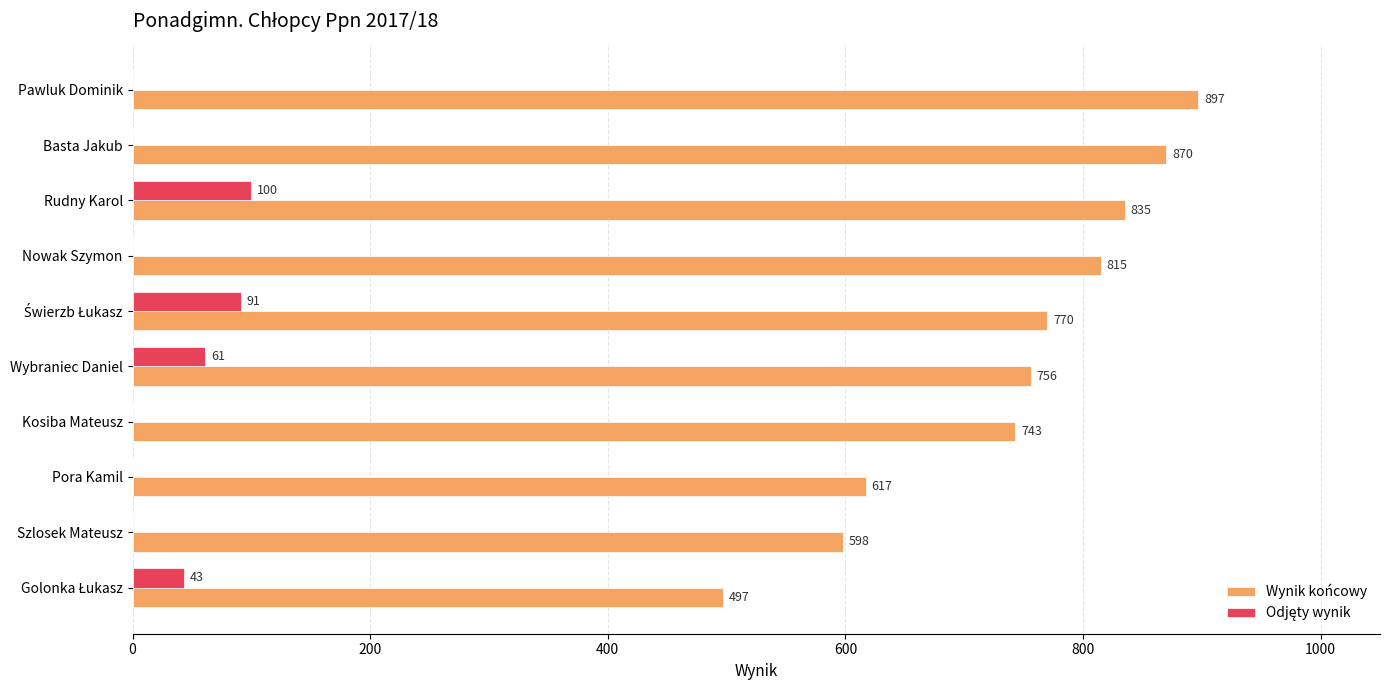

Which label corresponds to the largest value in the chart?

Pawluk Dominik